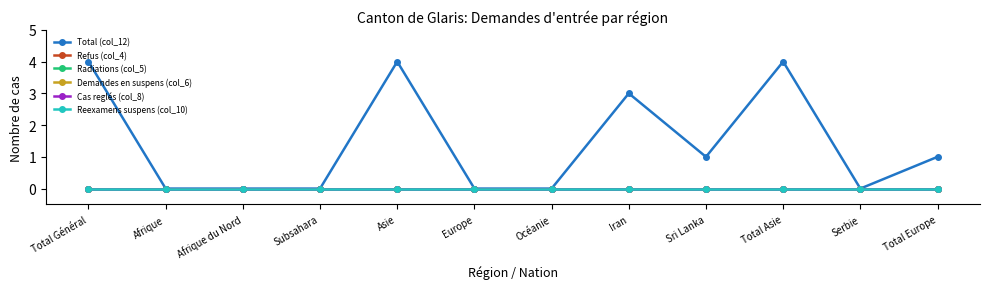

True or false: Demandes en suspens (col_6) and Cas reglés (col_8) intersect in this chart.

False